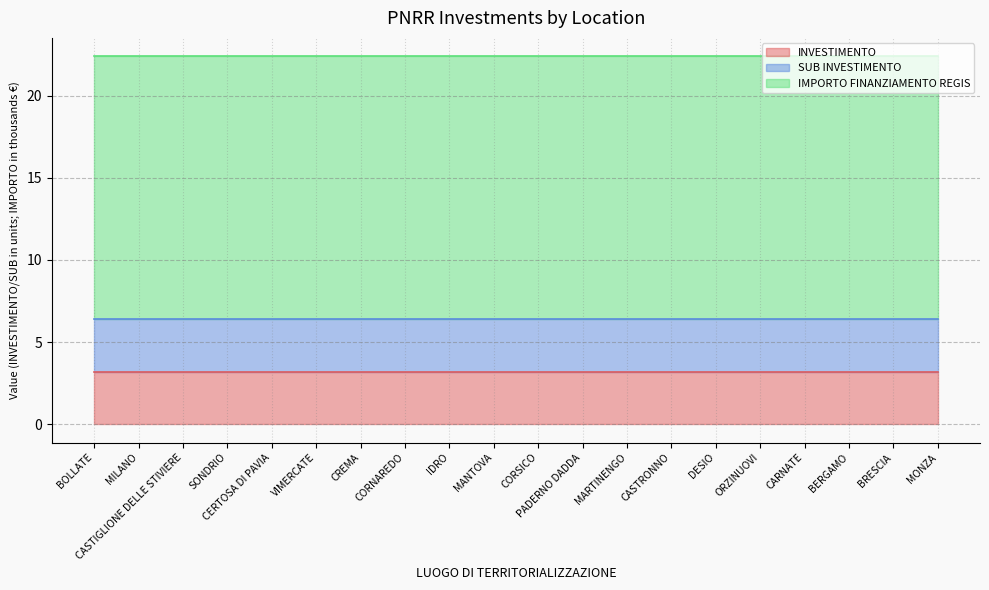

What are all the series names shown in the legend?

INVESTIMENTO line, SUB INVESTIMENTO line, IMPORTO FINANZIAMENTO REGIS line